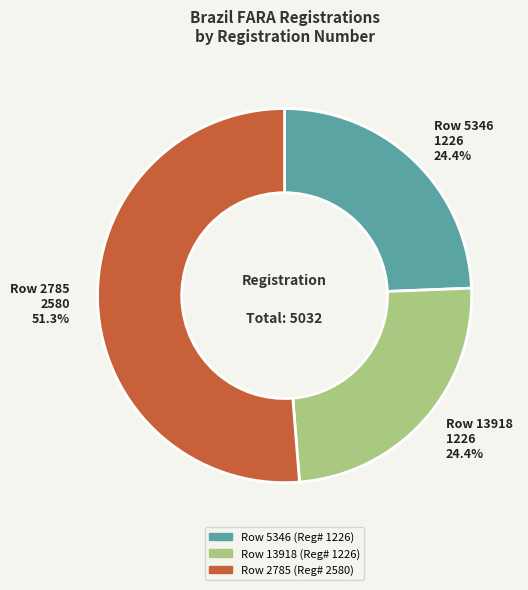

Does any single category account for the majority?

Yes